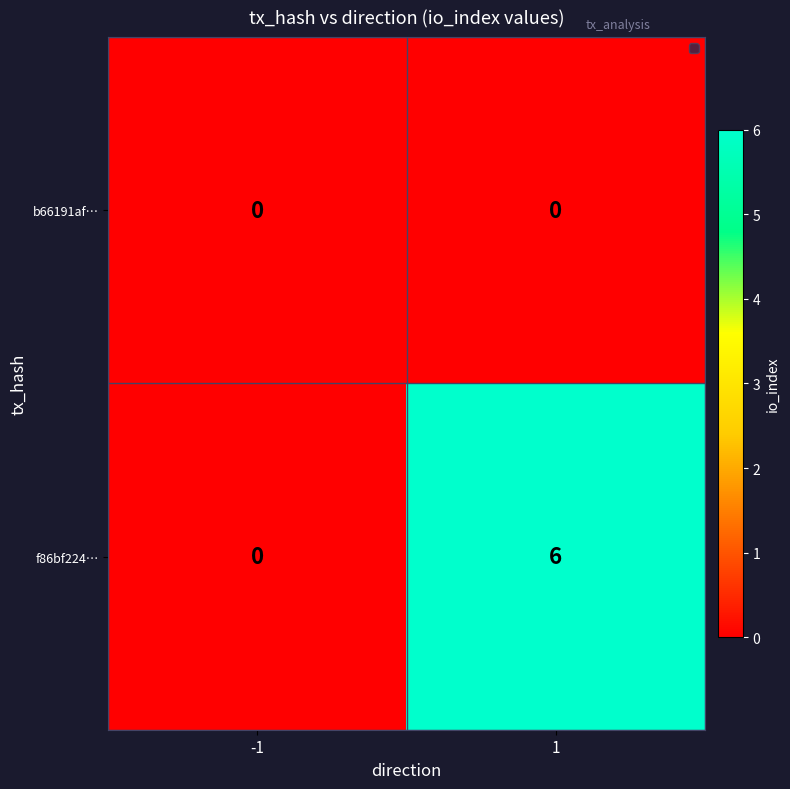

Which series changed the most between -1 and 1?

f86bf224…